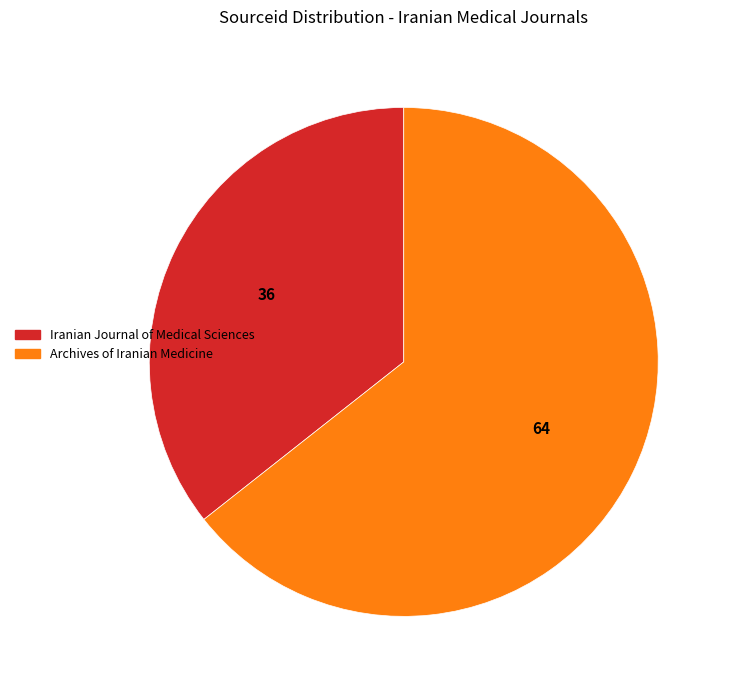

Is the sum of Iranian Journal of Medical Sciences and Archives of Iranian Medicine greater than half?

Yes